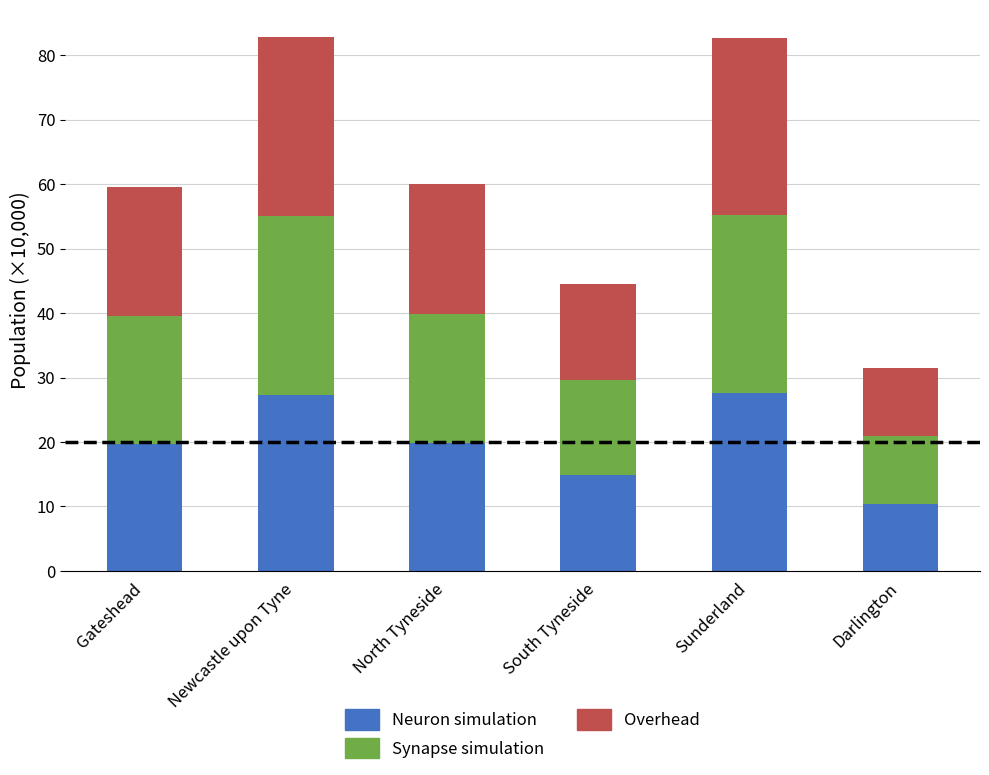

The Neuron simulation series shows 10.4 at Darlington. True or false?

True